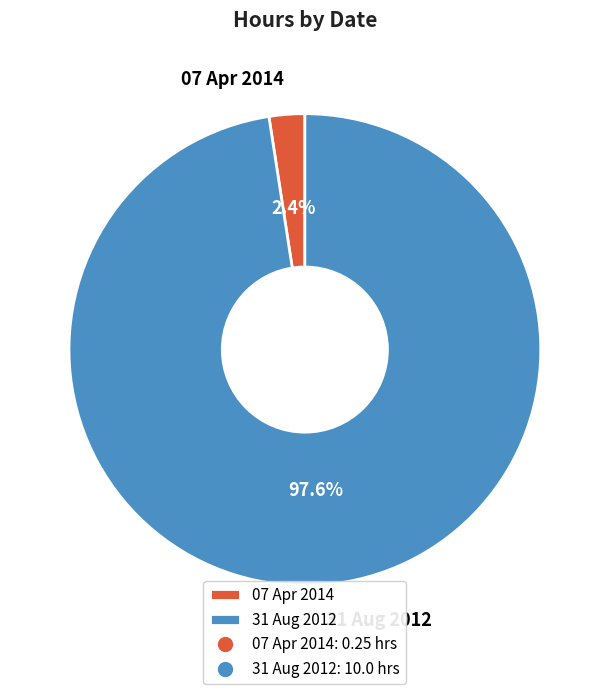

True or false: 07 Apr 2014 accounts for 2% of the total.

True